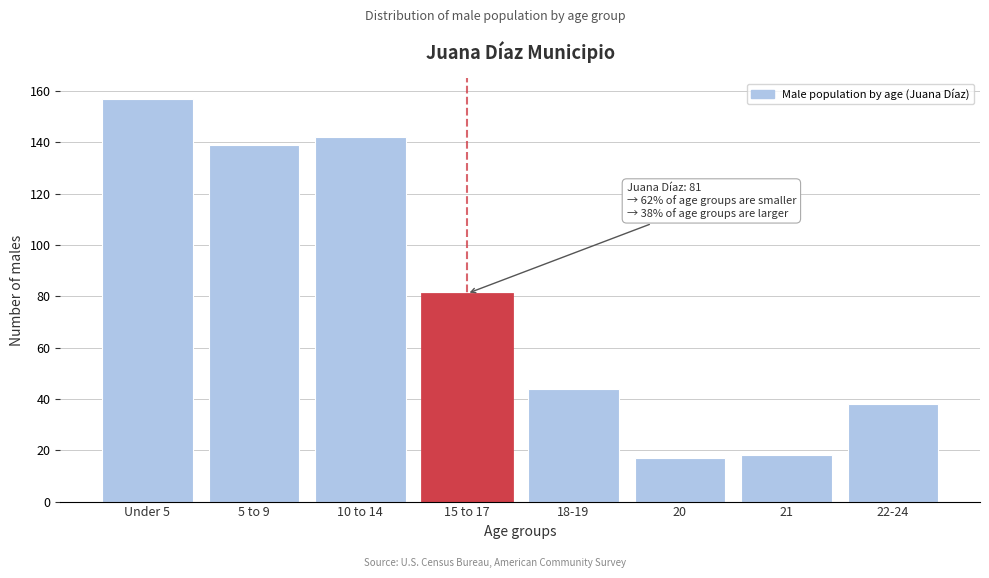

Reading right to left, what are all the values shown in this chart?

22-24=38	21=18	20=17	18-19=44	15 to 17=81	10 to 14=142	5 to 9=139	Under 5=157